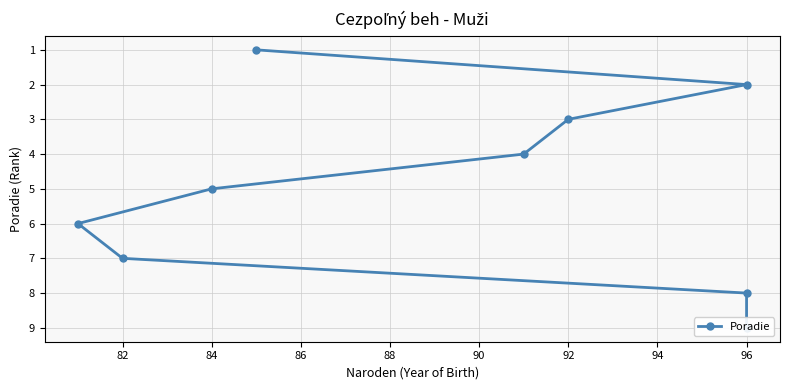

Reading left to right, list all the values displayed in this chart.

1	2	3	4	5	6	7	8	9